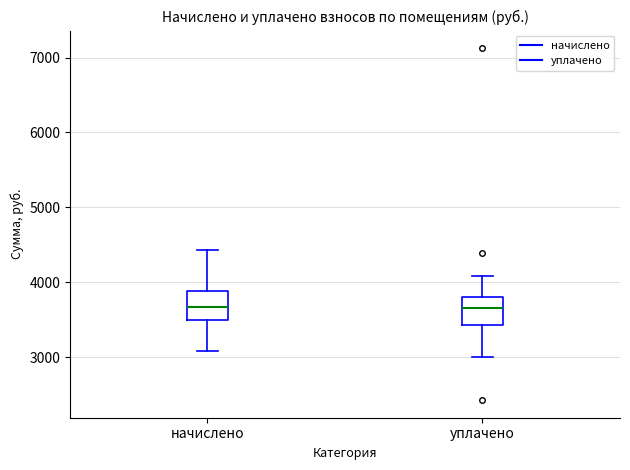

Reading left to right, read every box against the y-axis: the position of its median line, the range the box covers, and the ends of its whiskers. The values are not printed on the chart, so give them approximately, as read against the axis.

начислено: median 3700, box 3500 to 3900, whiskers 3100 to 4400
уплачено: median 3700, box 3400 to 3800, whiskers 3000 to 4100